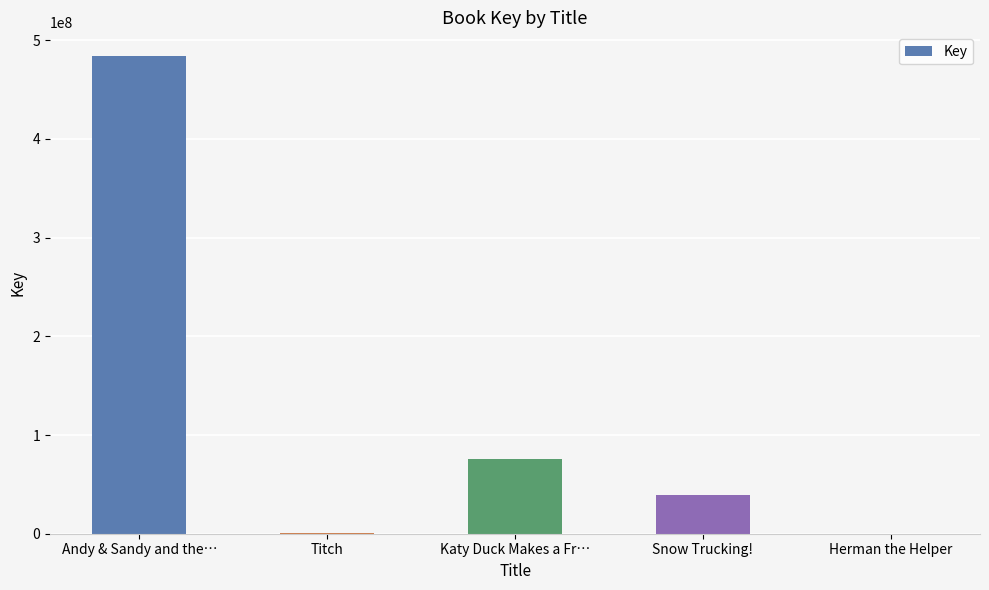

What is the change in value from Katy Duck Makes a Fr… to Snow Trucking!?

-36588486